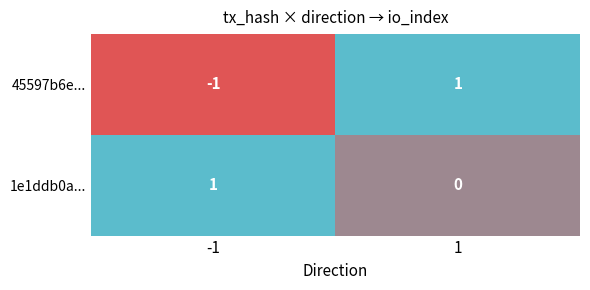

Which series has the largest range (max minus min)?

45597b6e...